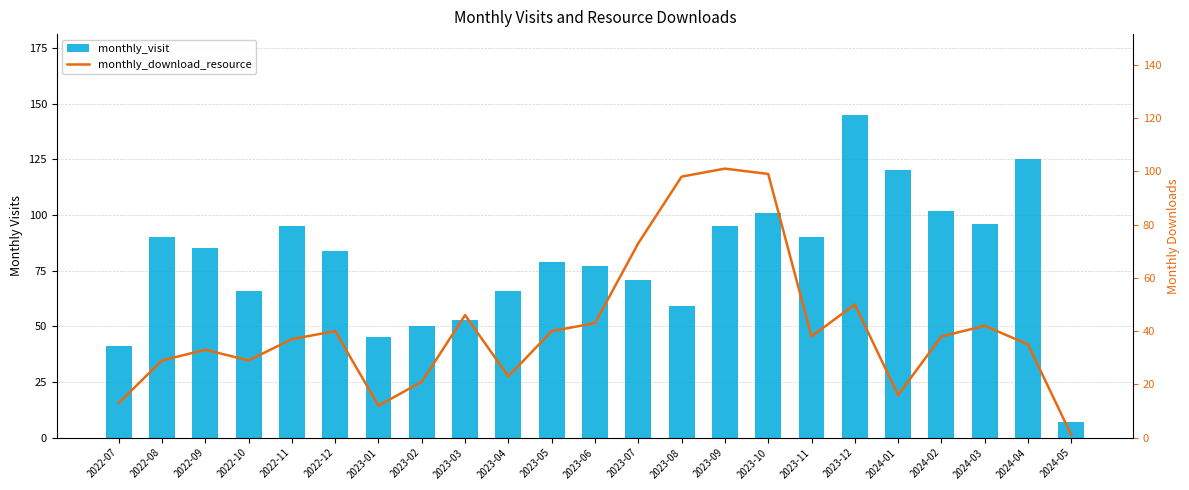

Where does the monthly_visit series first go above 84?

2022-08